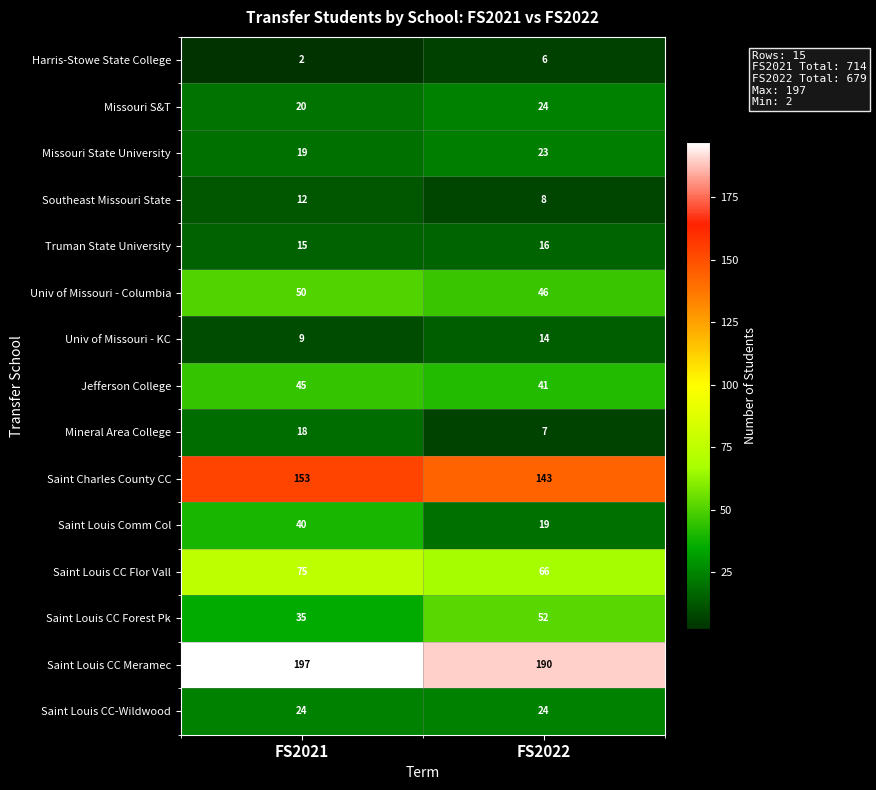

True or false: Missouri S&T has a value of 8 at FS2022.

False